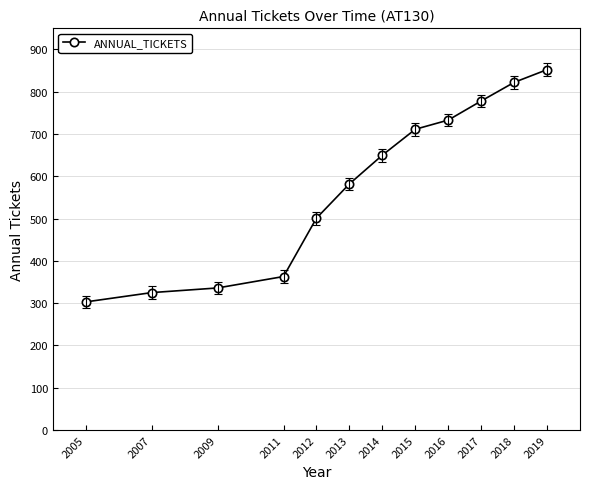

How many data points does each series have?

12